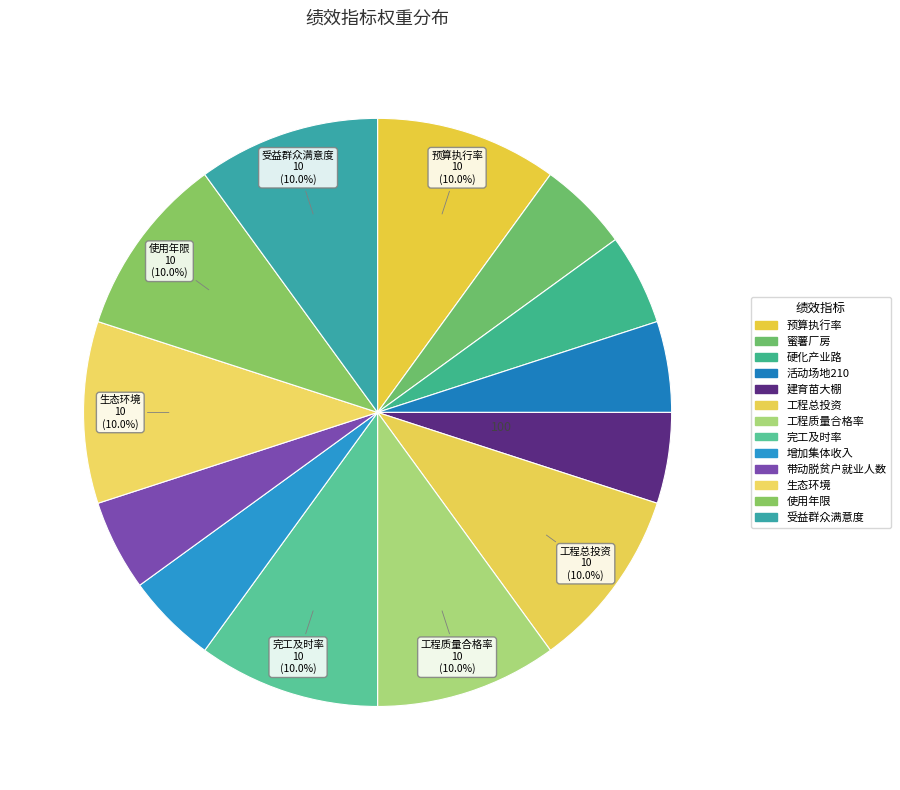

Is there any slice that represents more than half of the pie?

No